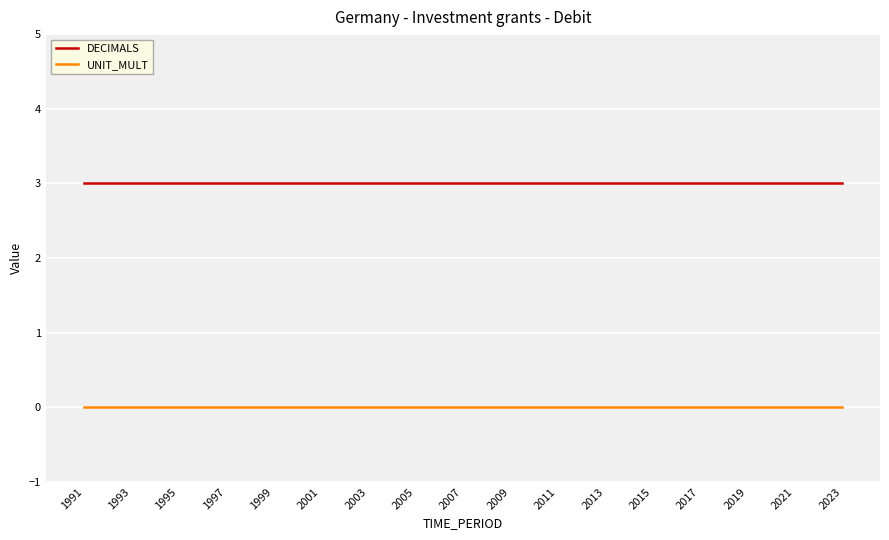

Which series has the largest total across all categories?

DECIMALS